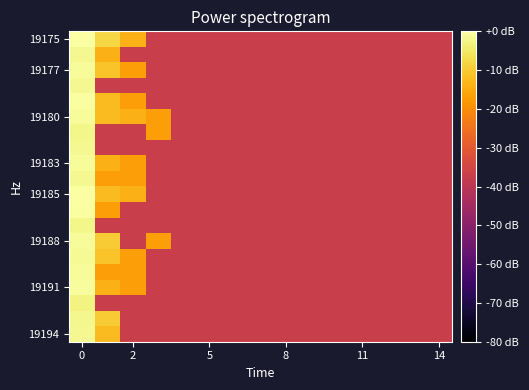

Count the number of categories in the chart.

15